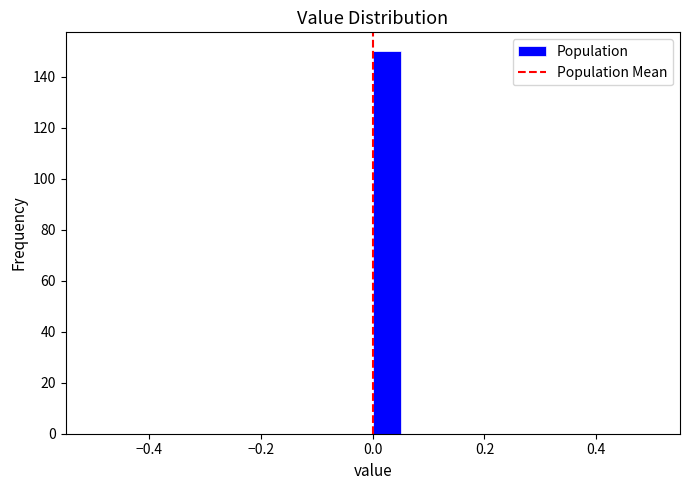

Around what value on the x-axis is the tallest bar? Give the approximate position of its centre, as read against the axis.

0.02